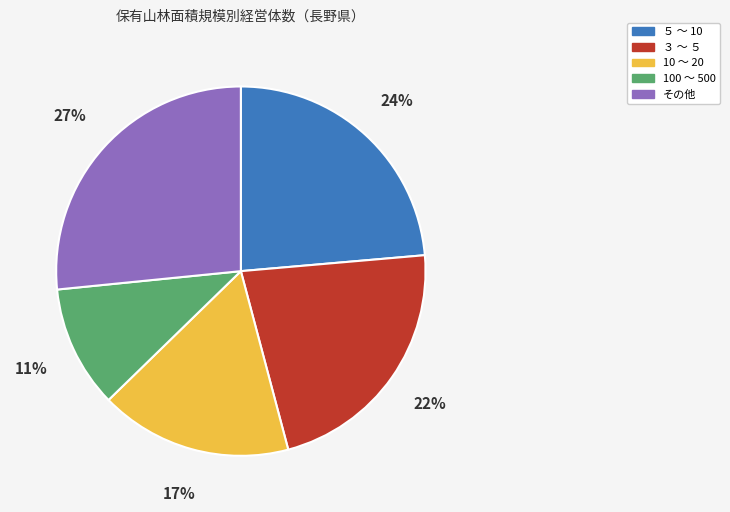

Does any single category account for the majority?

No